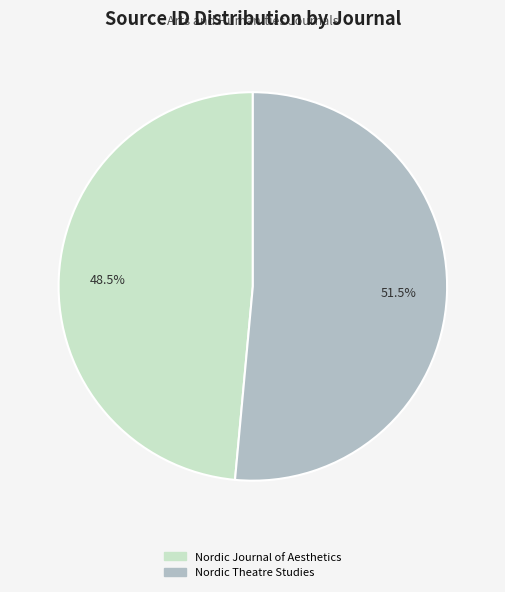

To the nearest percent, what is the difference between the largest and smallest slice percentages?

3%